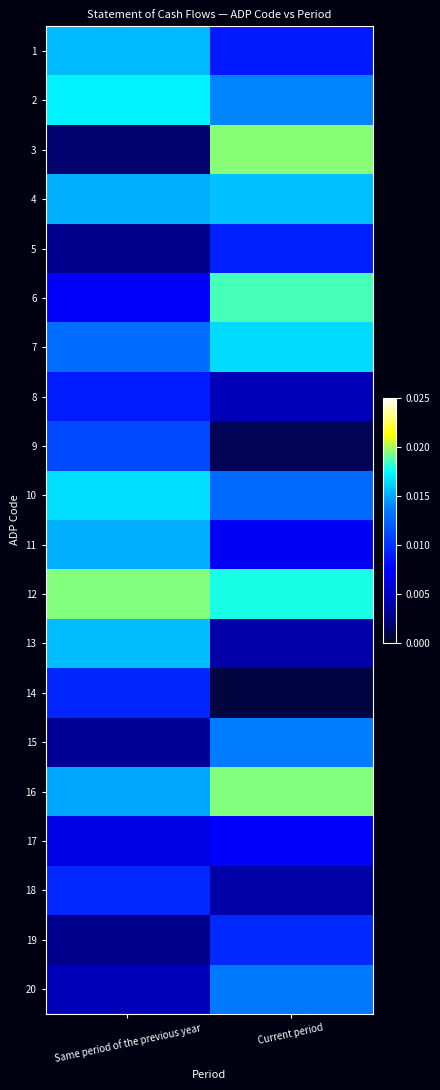

List the series in order of their peak value, highest first.

3, 12, 16, 6, 2, 10, 7, 4, 13, 1, 11, 15, 20, 9, 19, 18, 14, 5, 8, 17